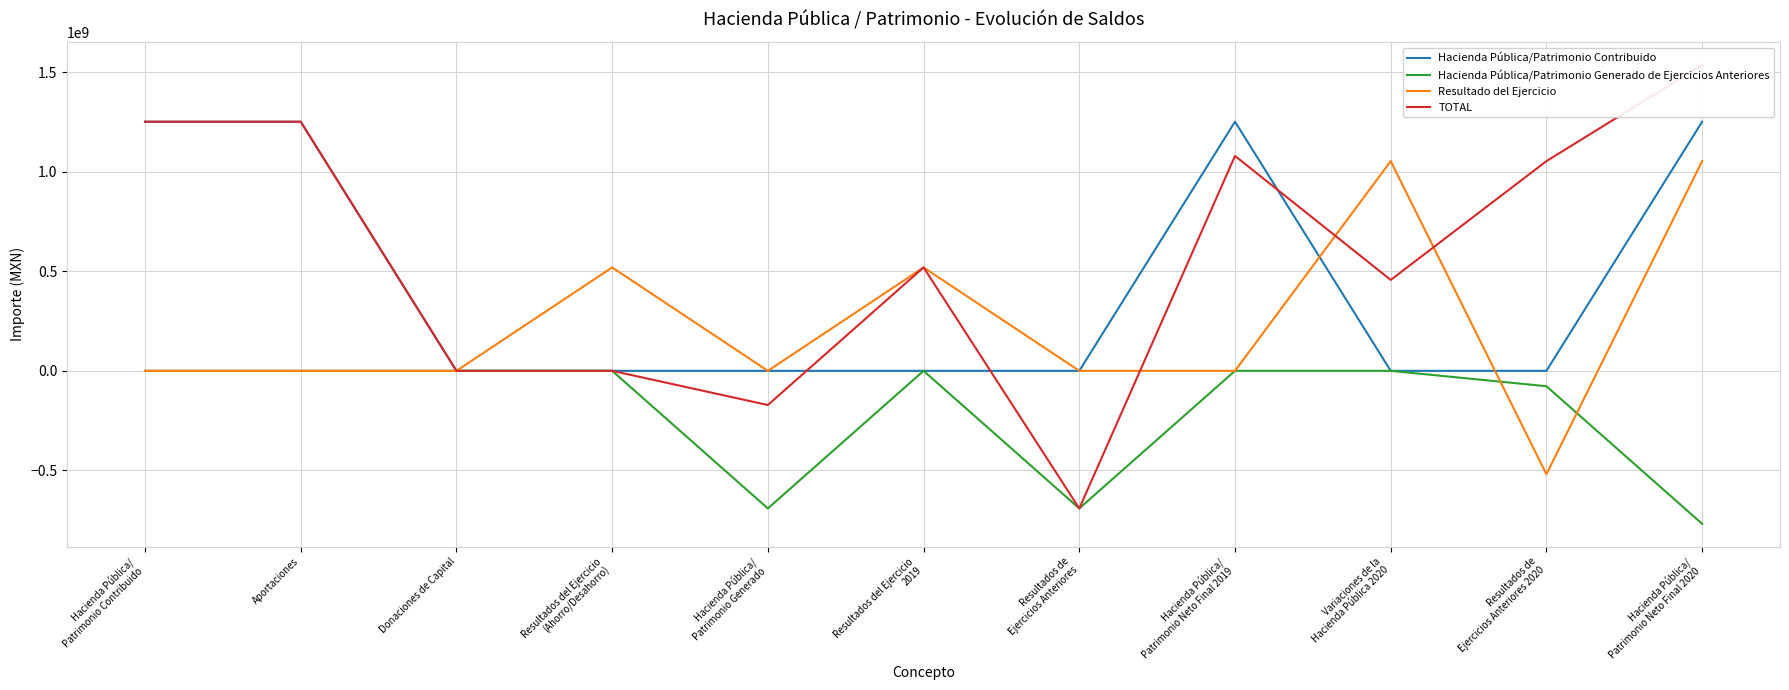

What is the difference between the maximum and minimum values in the Hacienda Pública/Patrimonio Generado de Ejercicios Anteriores series?

768644910